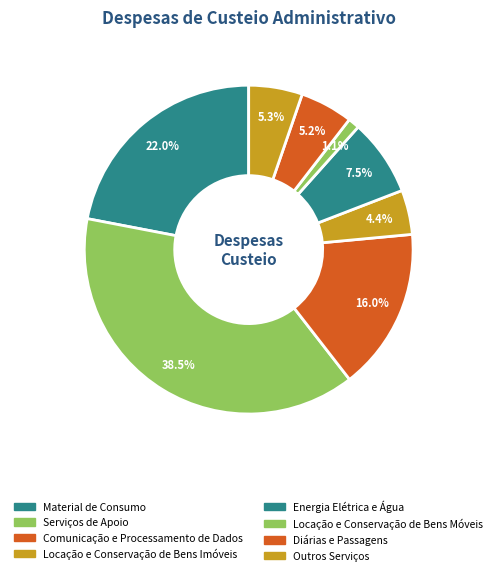

How many slices are in this pie chart?

8